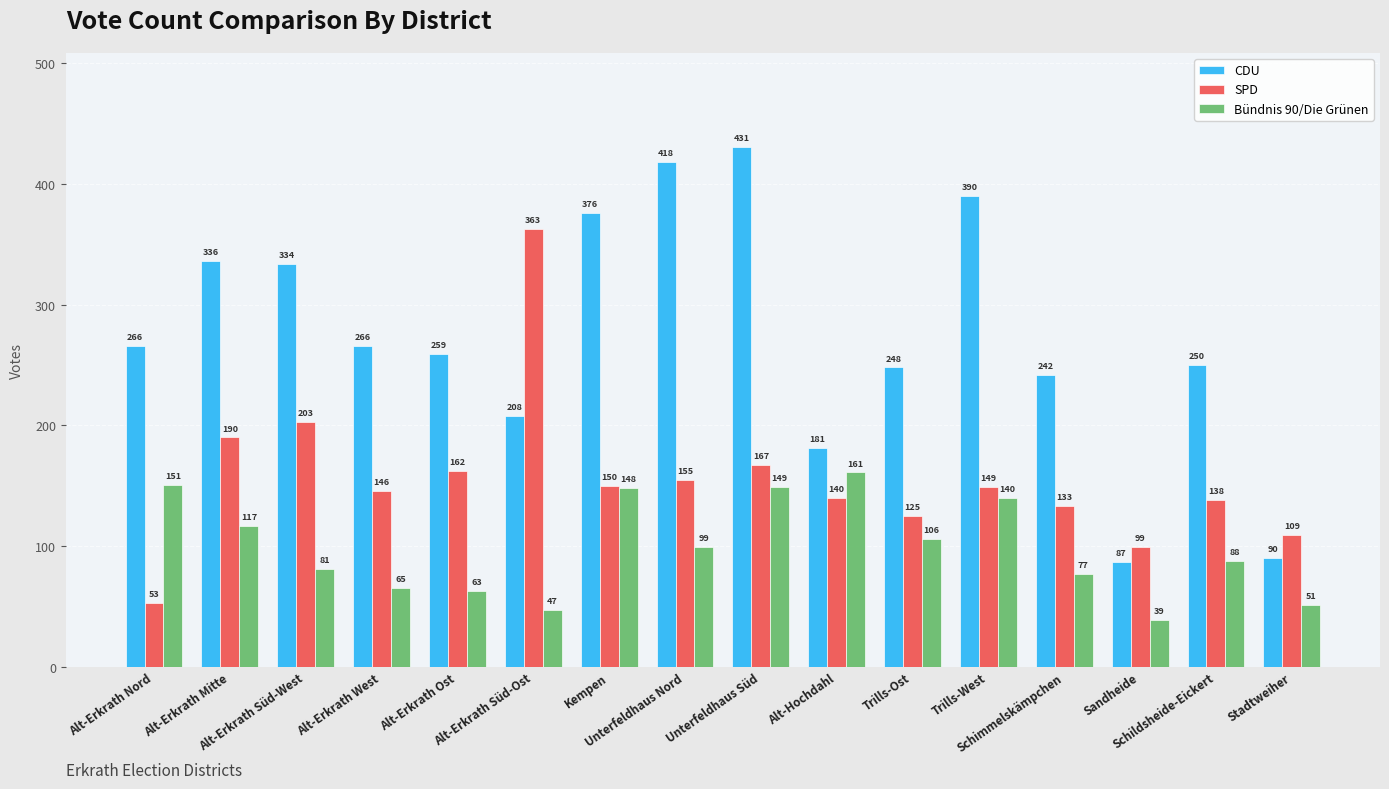

What is the sum of all CDU values?

4382